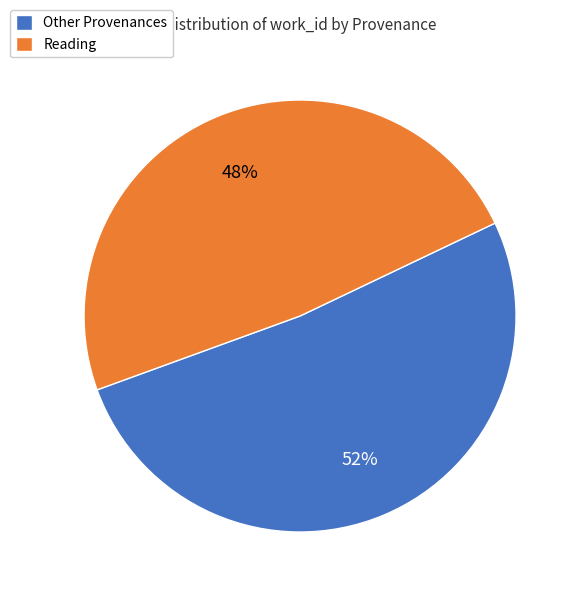

Count the number of slices in the pie.

2